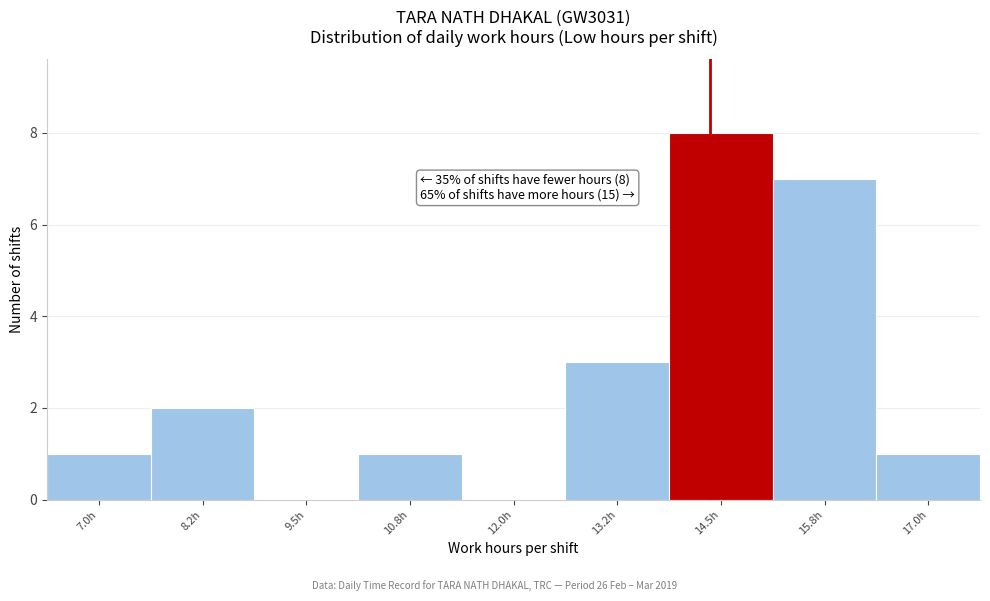

Reading left to right, list all the values displayed in this chart.

7.0h=1	8.2h=2	9.5h=0	10.8h=1	12.0h=0	13.2h=3	14.5h=8	15.8h=7	17.0h=1